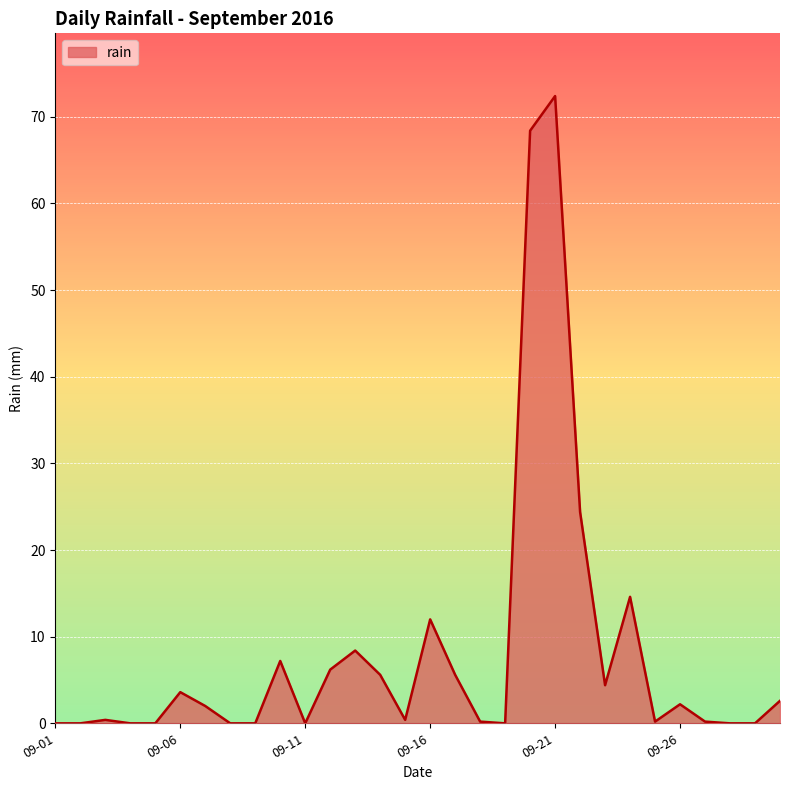

What is the difference between the maximum and minimum values?

72.4